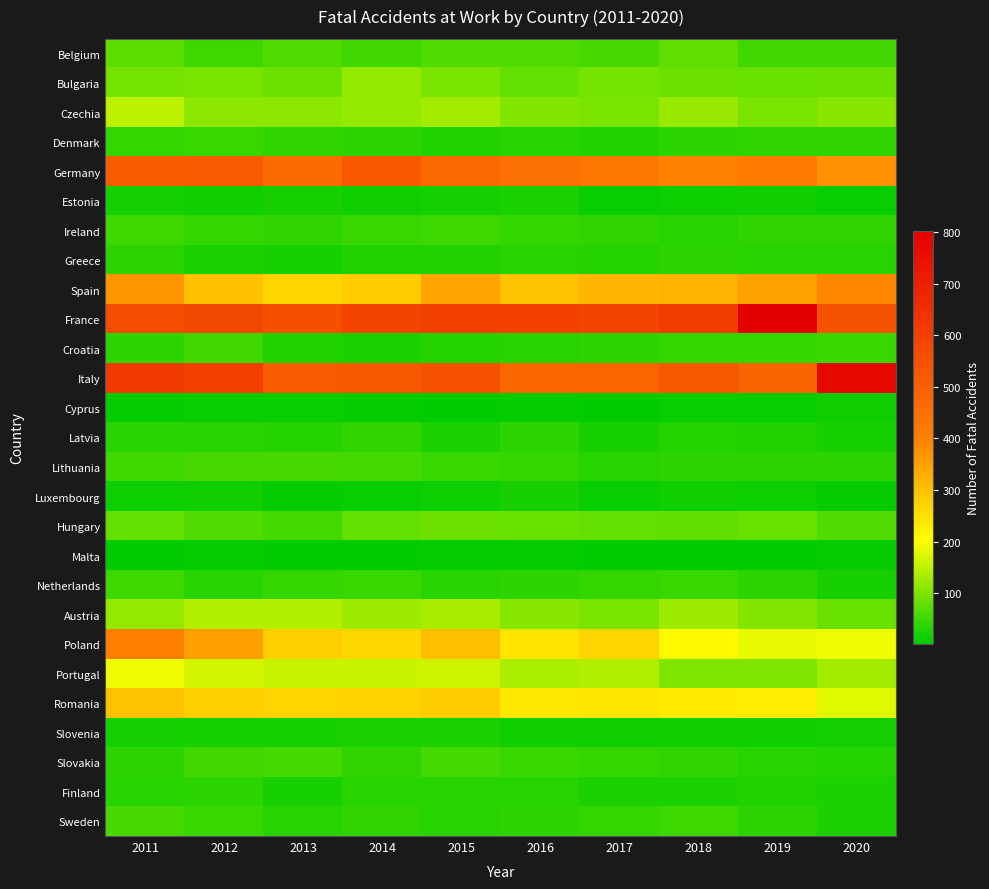

Reading left to right, extract all data points from this chart.

Belgium: 2011=75	2012=49	2013=66	2014=52	2015=64	2016=64	2017=59	2018=77	2019=52	2020=54
Bulgaria: 2011=94	2012=98	2013=87	2014=117	2015=95	2016=81	2017=93	2018=87	2019=85	2020=88
Czechia: 2011=150	2012=113	2013=113	2014=118	2015=132	2016=106	2017=95	2018=123	2019=95	2020=108
Denmark: 2011=44	2012=47	2013=39	2014=38	2015=28	2016=34	2017=28	2018=37	2019=39	2020=39
Germany: 2011=507	2012=516	2013=466	2014=527	2015=477	2016=450	2017=430	2018=397	2019=416	2020=371
Estonia: 2011=19	2012=14	2013=20	2014=16	2015=17	2016=26	2017=8	2018=12	2019=15	2020=10
Ireland: 2011=49	2012=43	2013=40	2014=47	2015=49	2016=43	2017=41	2018=34	2019=41	2020=41
Greece: 2011=37	2012=26	2013=22	2014=28	2015=28	2016=33	2017=32	2018=37	2019=35	2020=33
Spain: 2011=365	2012=299	2013=270	2014=280	2015=344	2016=296	2017=317	2018=323	2019=347	2020=392
France: 2011=559	2012=576	2013=553	2014=589	2015=595	2016=595	2017=585	2018=615	2019=803	2020=541
Croatia: 2011=38	2012=54	2013=29	2014=26	2015=30	2016=33	2017=37	2018=44	2019=43	2020=45
Italy: 2011=621	2012=604	2013=517	2014=522	2015=543	2016=481	2017=484	2018=523	2019=491	2020=776
Cyprus: 2011=5	2012=9	2013=9	2014=5	2015=4	2016=5	2017=2	2018=9	2019=10	2020=16
Latvia: 2011=34	2012=35	2013=31	2014=41	2015=26	2016=38	2017=21	2018=30	2019=29	2020=22
Lithuania: 2011=51	2012=58	2013=58	2014=55	2015=45	2016=44	2017=33	2018=37	2019=37	2020=38
Luxembourg: 2011=11	2012=14	2013=6	2014=10	2015=13	2016=22	2017=10	2018=16	2019=12	2020=7
Hungary: 2011=81	2012=65	2013=55	2014=81	2015=86	2016=83	2017=80	2018=79	2019=84	2020=64
Malta: 2011=1	2012=7	2013=4	2014=4	2015=5	2016=7	2017=1	2018=4	2019=3	2020=7
Netherlands: 2011=48	2012=35	2013=42	2014=45	2015=35	2016=36	2017=43	2018=45	2019=37	2020=21
Austria: 2011=117	2012=144	2013=143	2014=126	2015=134	2016=109	2017=96	2018=124	2019=106	2020=85
Poland: 2011=404	2012=350	2013=277	2014=263	2015=304	2016=243	2017=270	2018=211	2019=184	2020=190
Portugal: 2011=192	2012=169	2013=160	2014=160	2015=161	2016=138	2017=140	2018=103	2019=104	2020=131
Romania: 2011=297	2012=276	2013=269	2014=272	2015=281	2016=236	2017=241	2018=235	2019=227	2020=179
Slovenia: 2011=19	2012=22	2013=20	2014=25	2015=23	2016=14	2017=16	2018=15	2019=15	2020=17
Slovakia: 2011=38	2012=53	2013=55	2014=40	2015=55	2016=45	2017=43	2018=40	2019=33	2020=32
Finland: 2011=33	2012=36	2013=22	2014=35	2015=35	2016=35	2017=23	2018=25	2019=29	2020=24
Sweden: 2011=58	2012=45	2013=35	2014=40	2015=34	2016=37	2017=44	2018=50	2019=36	2020=24